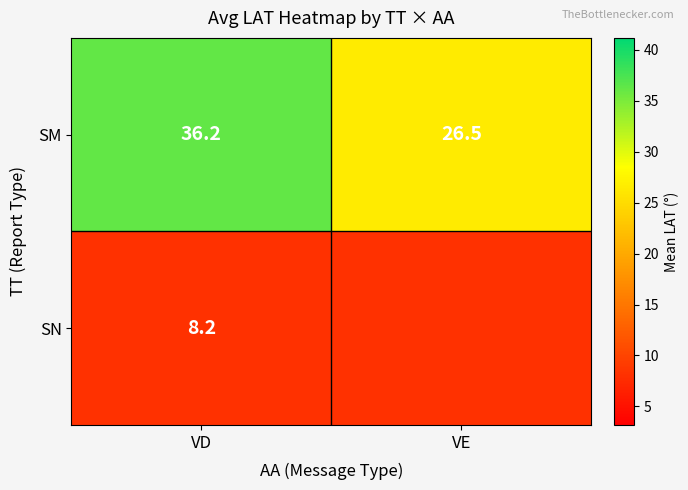

At VD, list the series in order from largest to smallest.

SM, SN